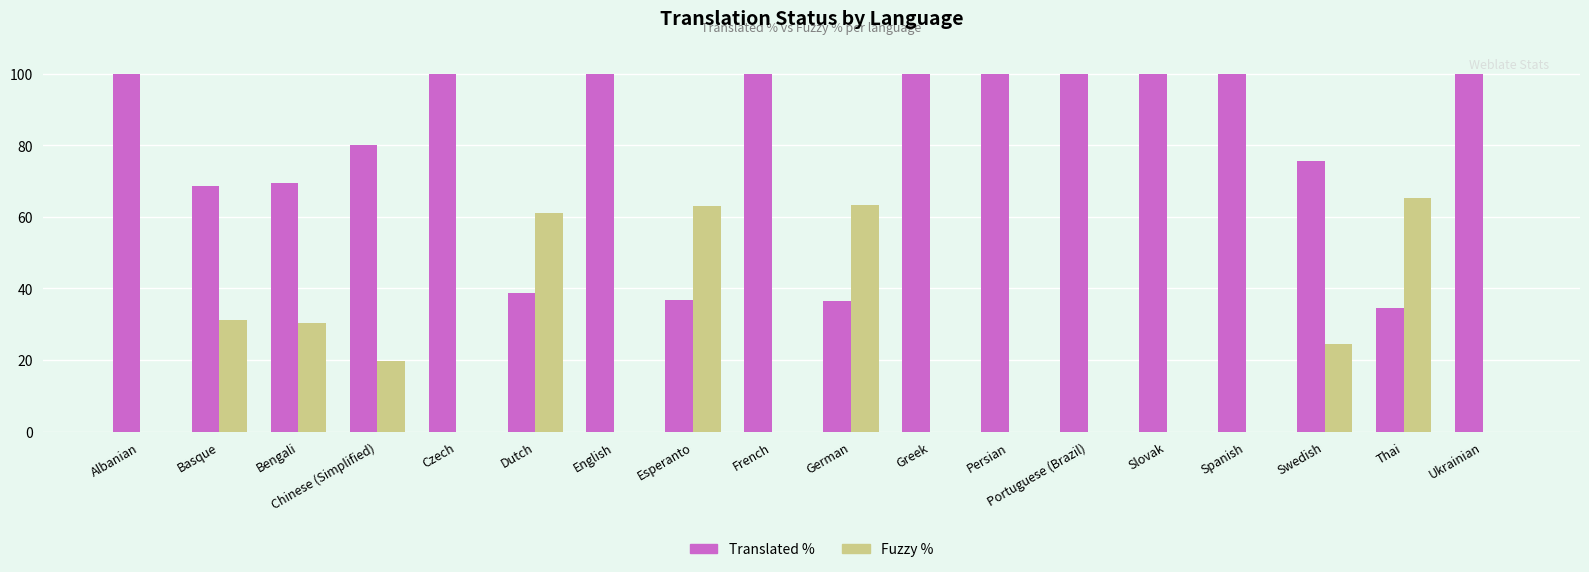

What is the total value across all series at Greek?

100.0